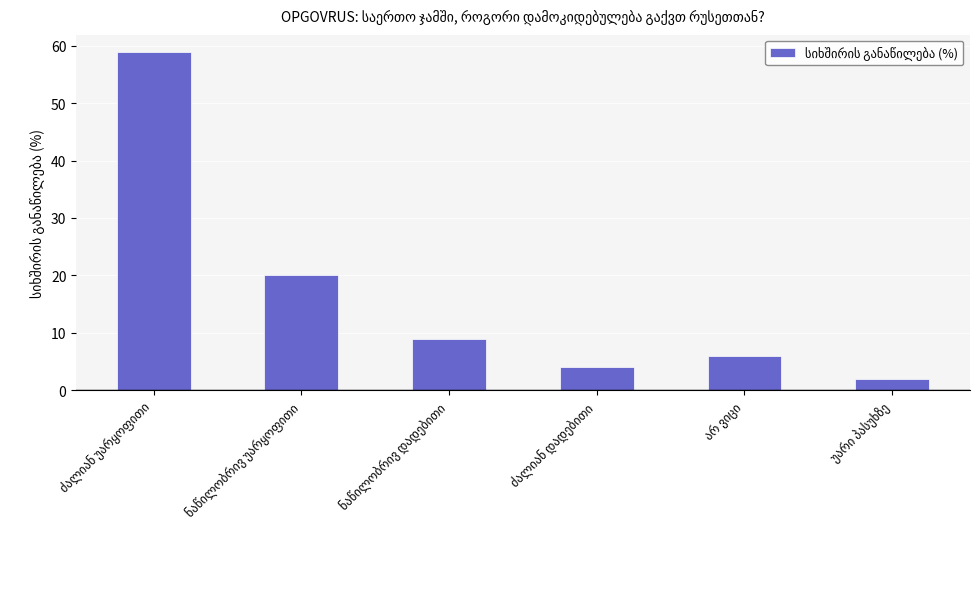

What is the minimum value shown in the chart?

2